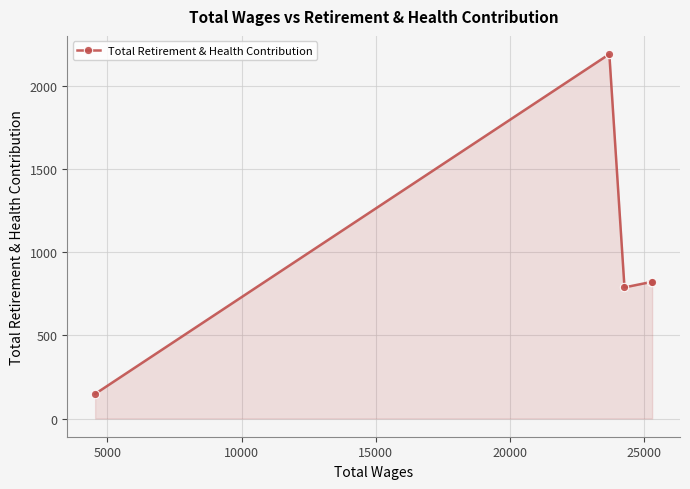

How many points are lower than both their immediate neighbors (excluding endpoints)?

1